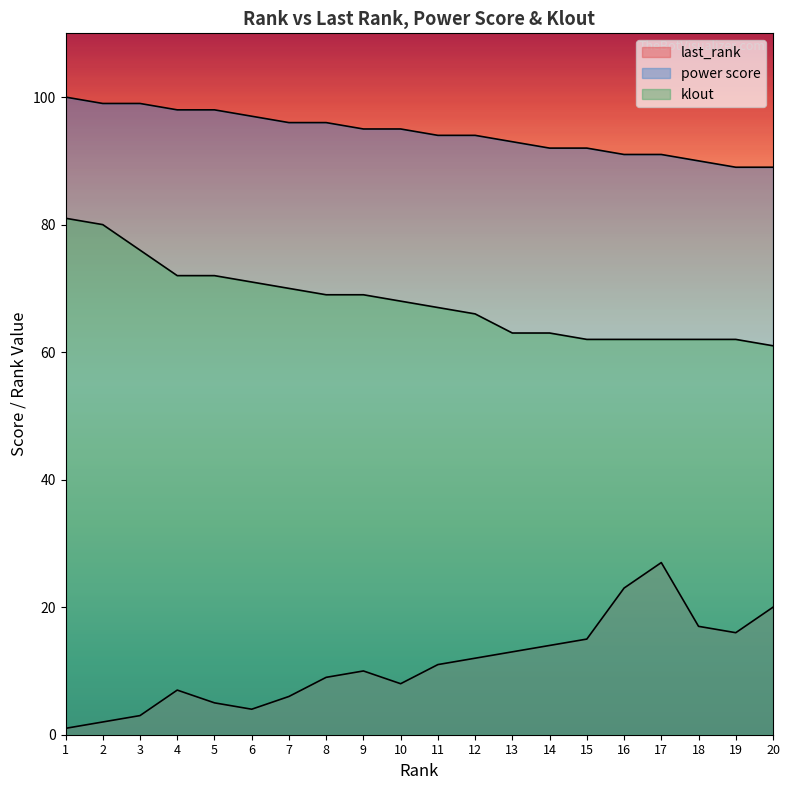

True or false: power score and last_rank cross at least once.

False